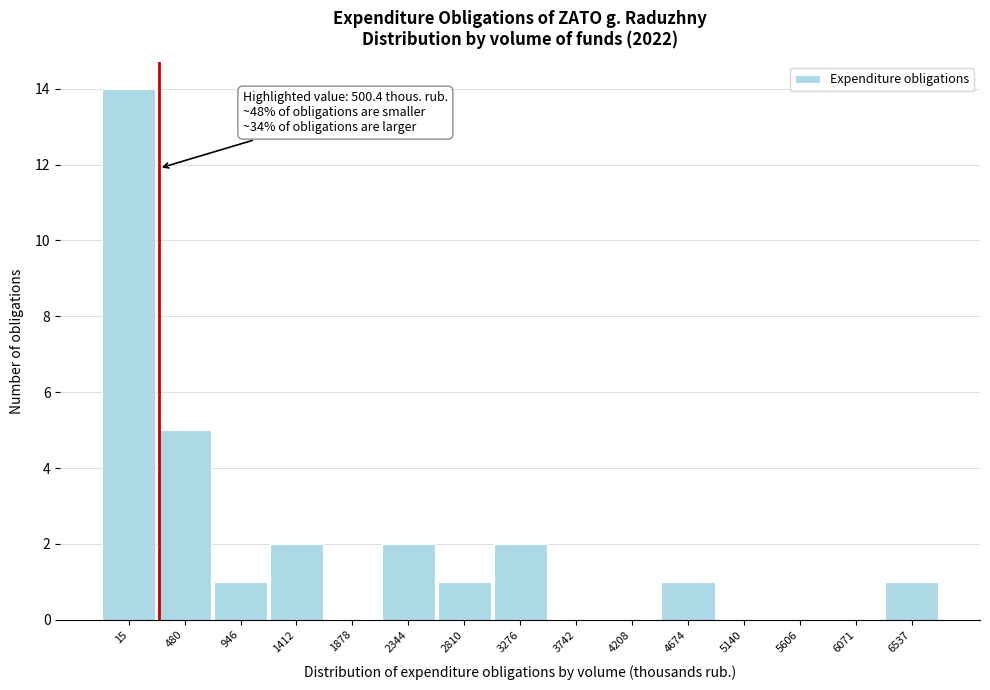

Reading left to right, transcribe all the data shown in this chart.

15=14	480=5	946=1	1412=2	1878=0	2344=2	2810=1	3276=2	3742=0	4208=0	4674=1	5140=0	5606=0	6071=0	6537=1